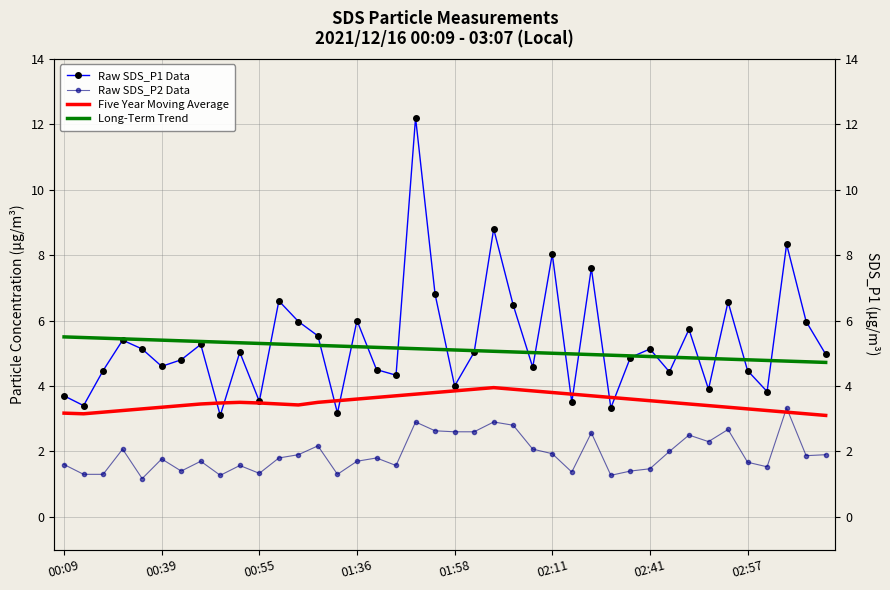

What is the sum of all Raw SDS_P1 Data values?

213.1